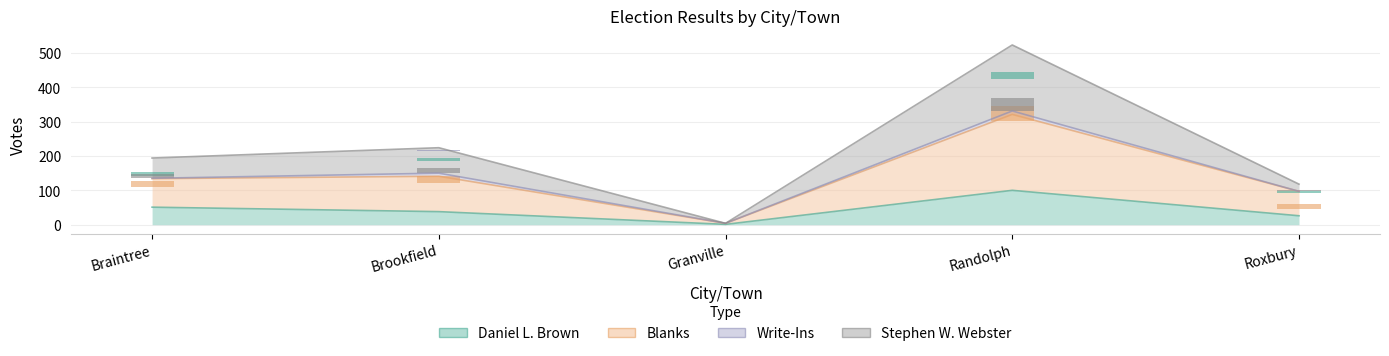

What position from the left is Randolph?

4